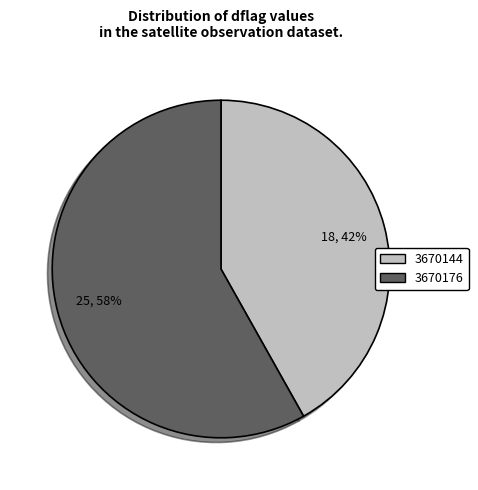

What is the majority slice?

3670176